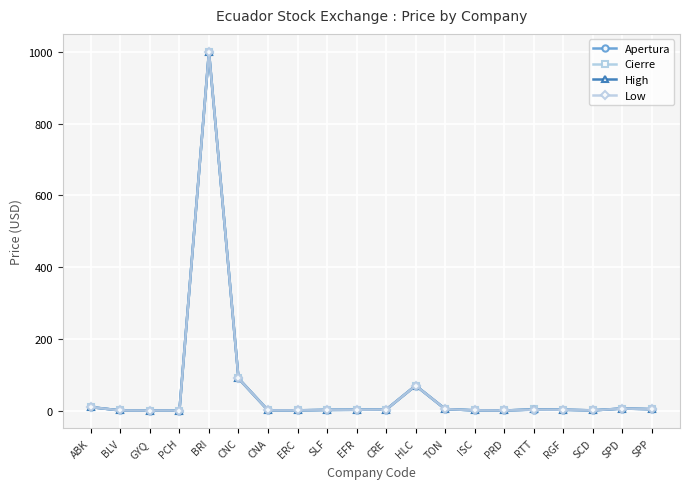

Does the chart have visible grid lines?

Yes